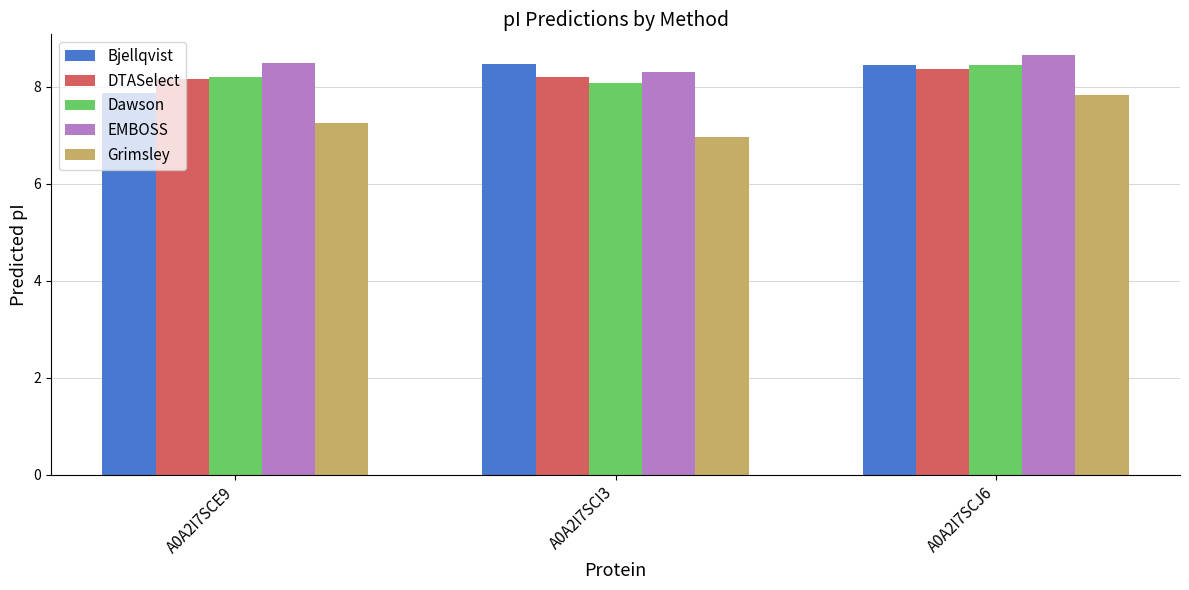

At which label does Grimsley reach its minimum?

A0A2I7SCI3